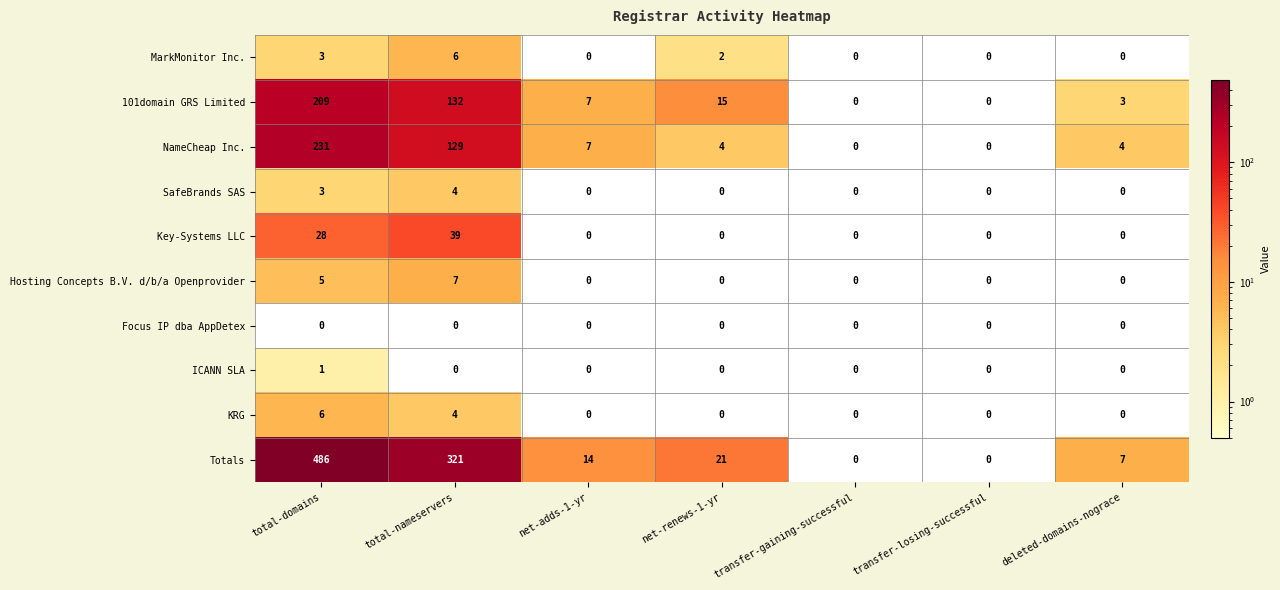

Which series changed the most between total-nameservers and net-renews-1-yr?

Totals